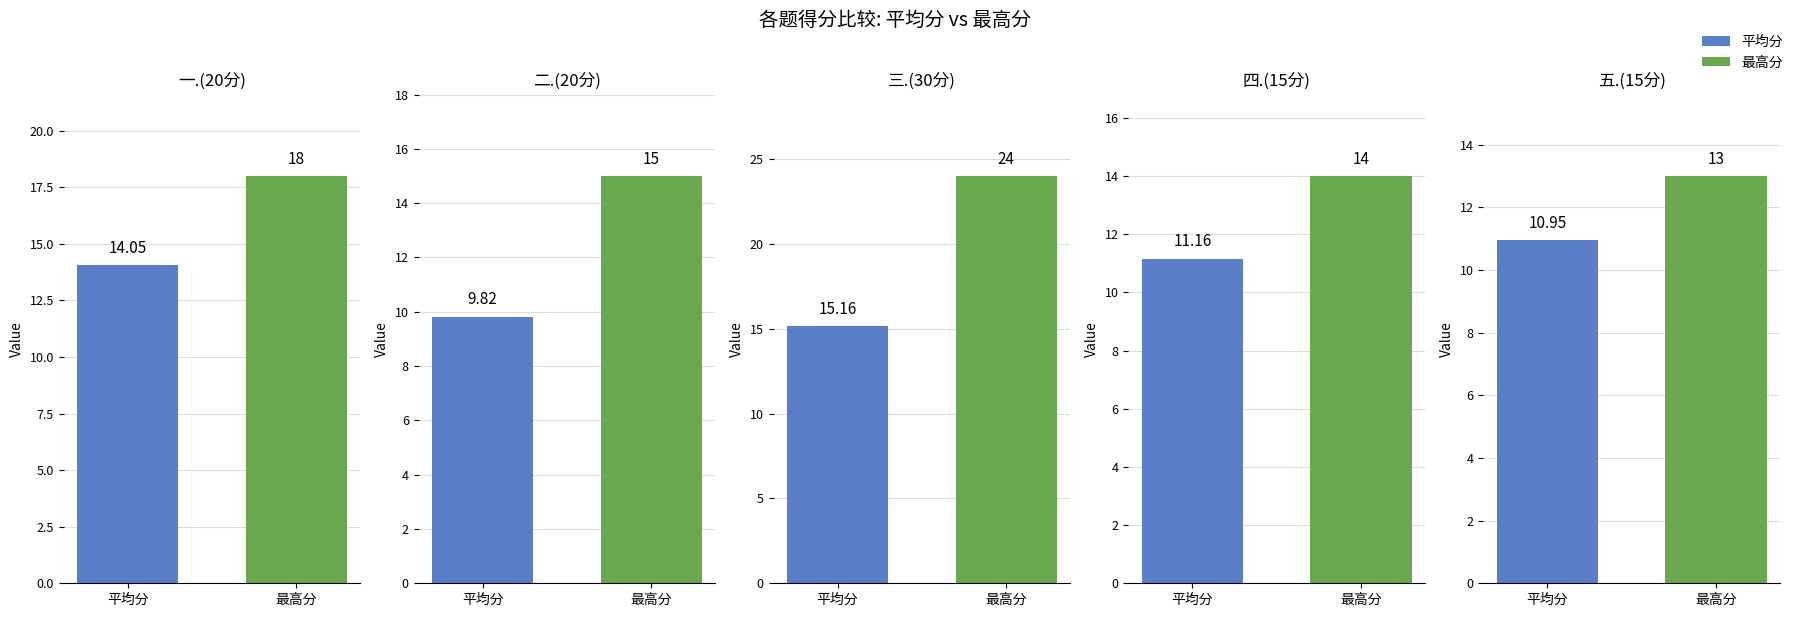

At which category does the chart reach its minimum across all series?

二.(20分)